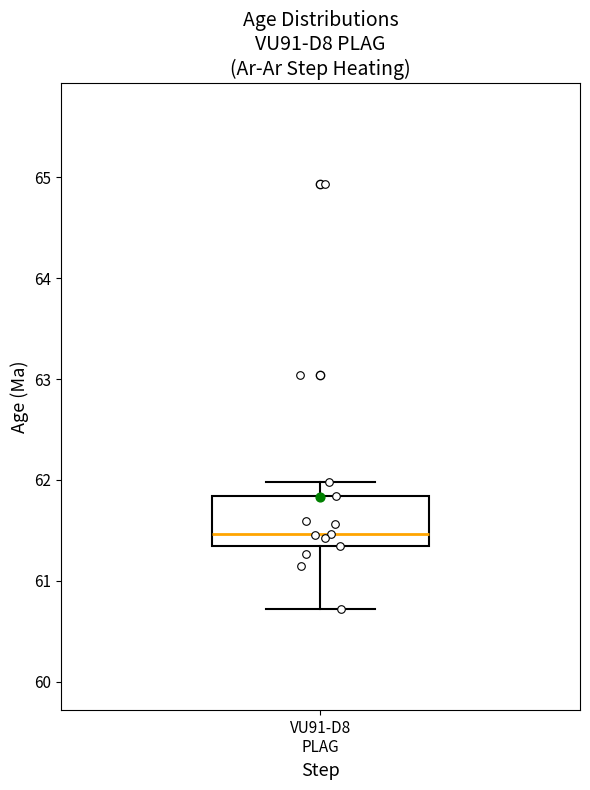

Transcribe this box plot: give where the median line is, the range the box spans, and where the two whiskers end, as read against the y-axis. The values are not printed on the chart, so give them approximately, as read against the axis.

median 61.5, box 61.3 to 61.8, whiskers 60.7 to 62.0